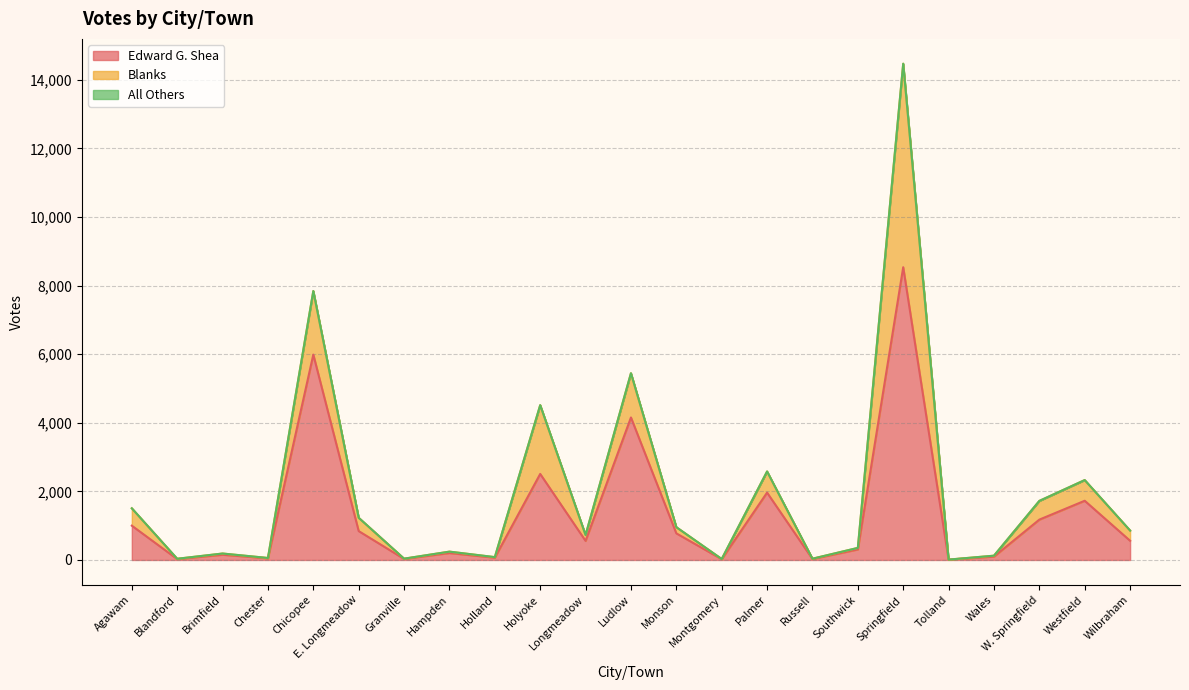

How many lines are shown in the chart?

3